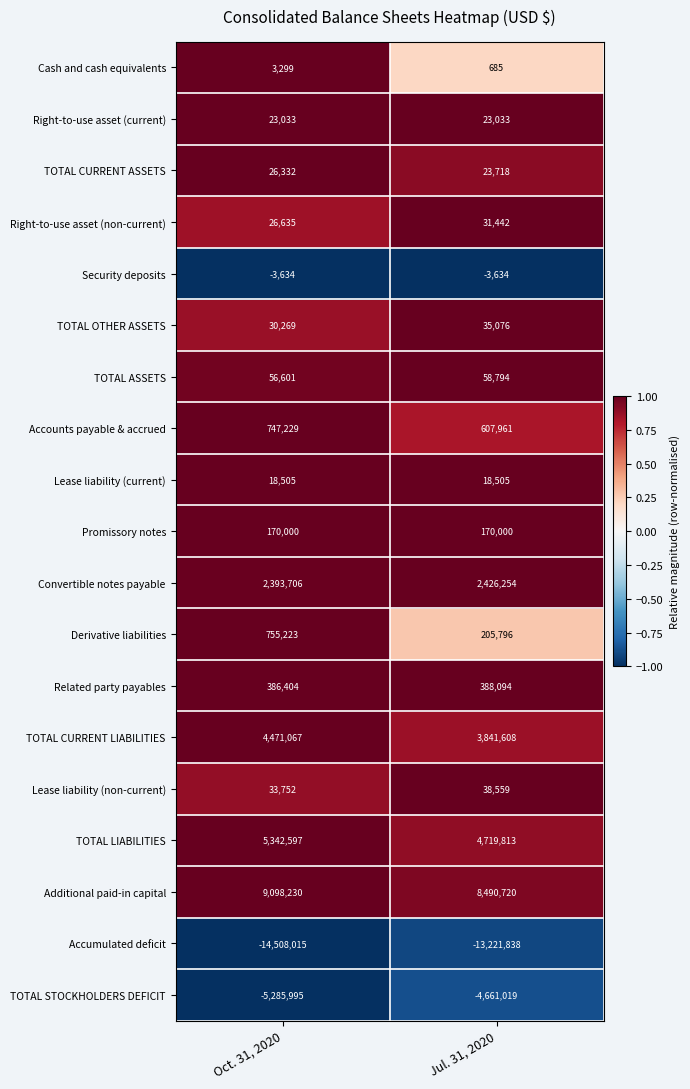

What is the sum of the TOTAL LIABILITIES values at Oct. 31, 2020 and Jul. 31, 2020?

10062410